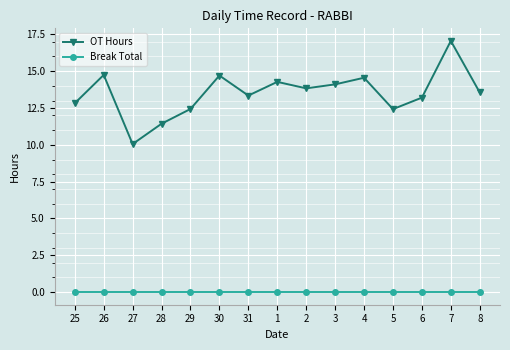

True or false: Break Total and OT Hours intersect in this chart.

False